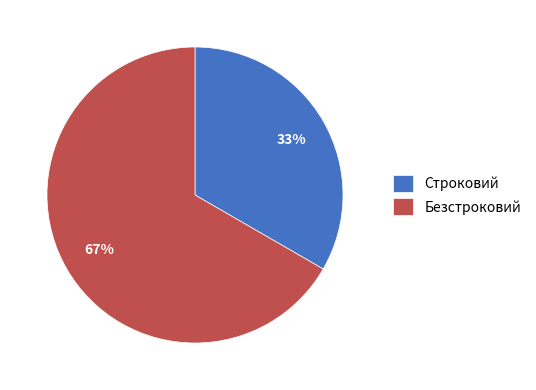

Is the sum of Строковий and Безстроковий greater than half?

Yes